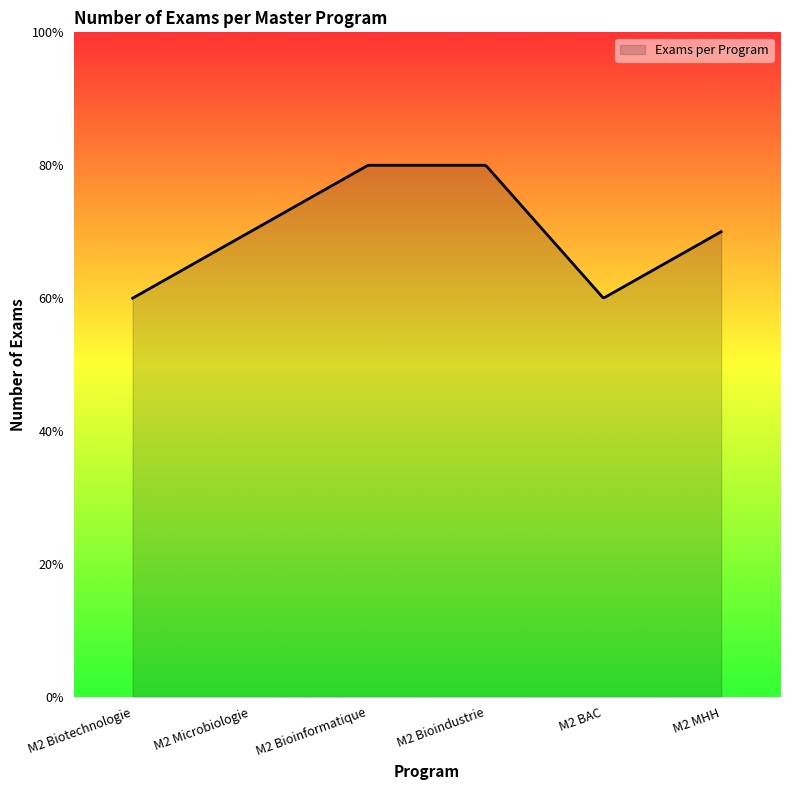

At which category does the chart reach its peak across all series?

M2 Bioinformatique